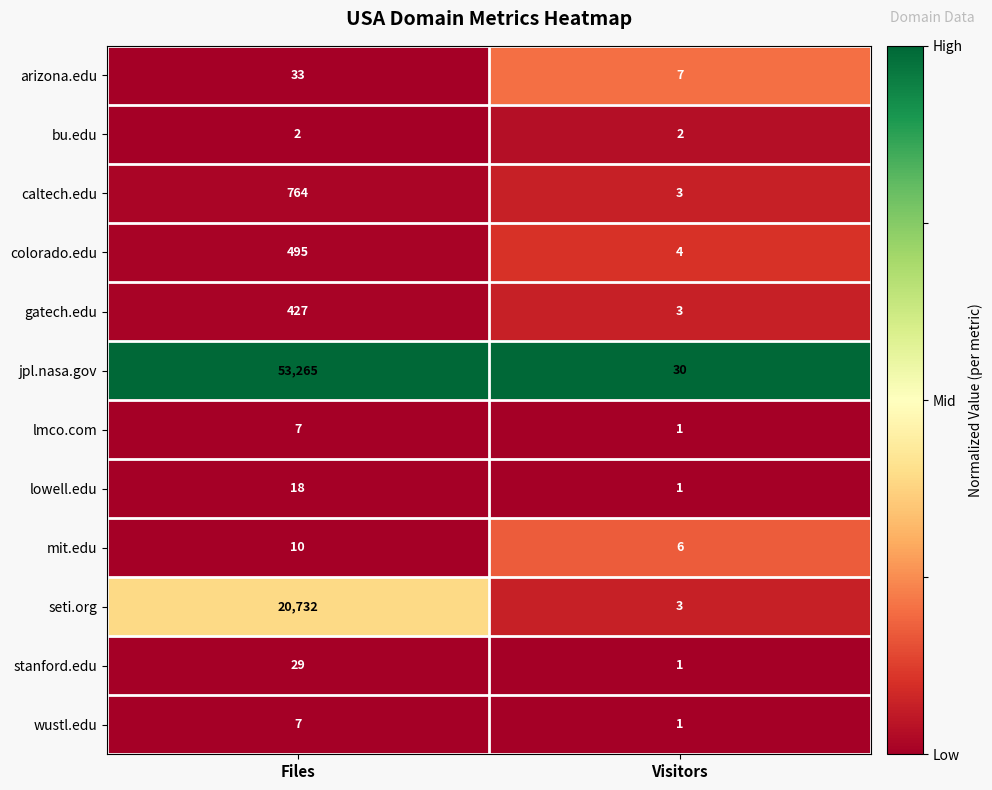

At which category does the chart reach its peak across all series?

Files